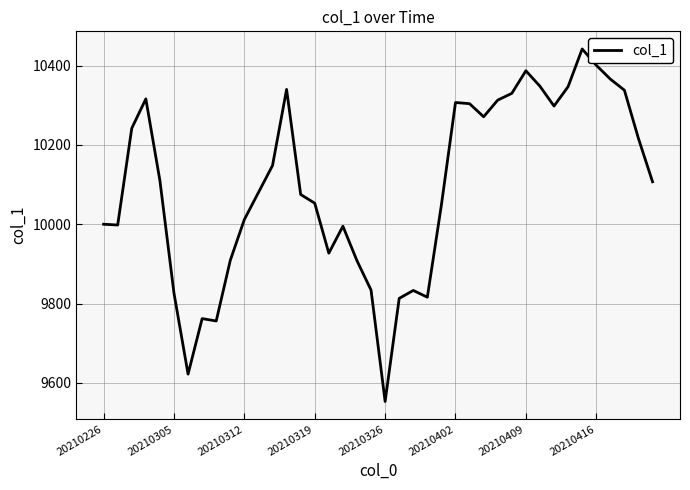

What is the difference between the maximum and minimum values?

889